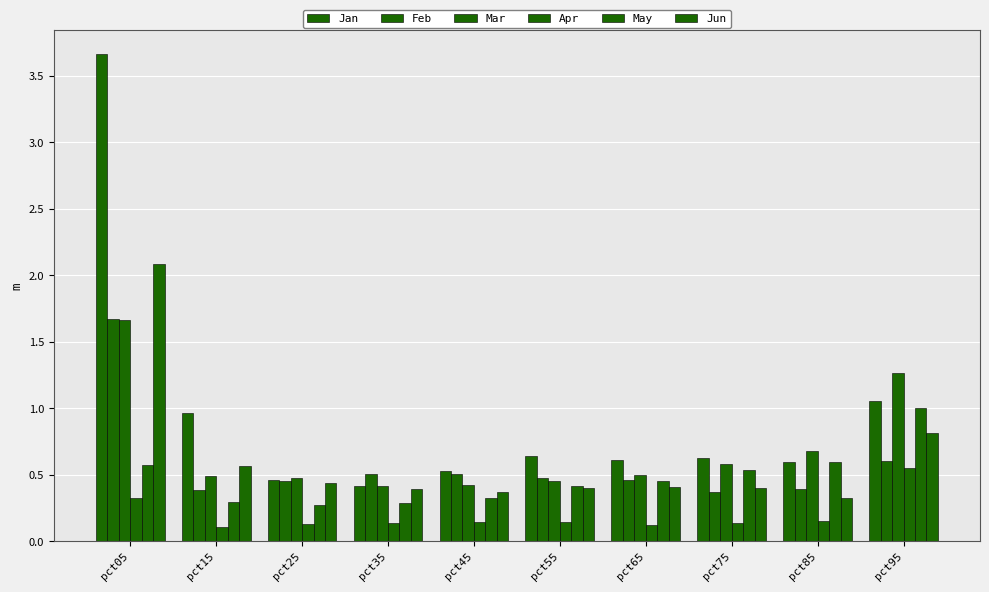

True or false: Apr has a value of 0.1 at pct55.

True